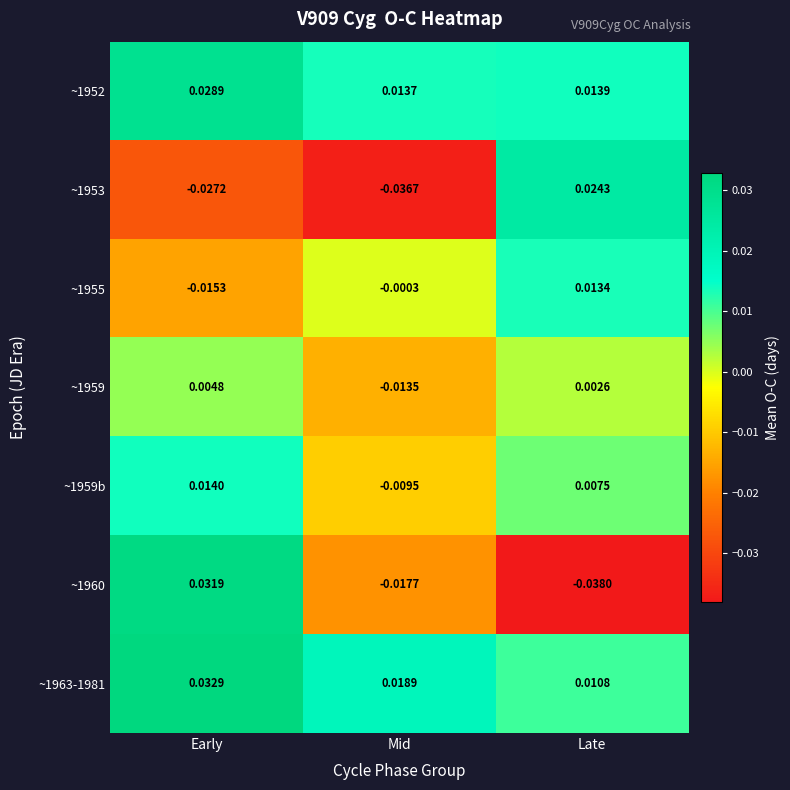

Is the value of ~1960 at Early greater than the value of ~1952 at Early?

Yes